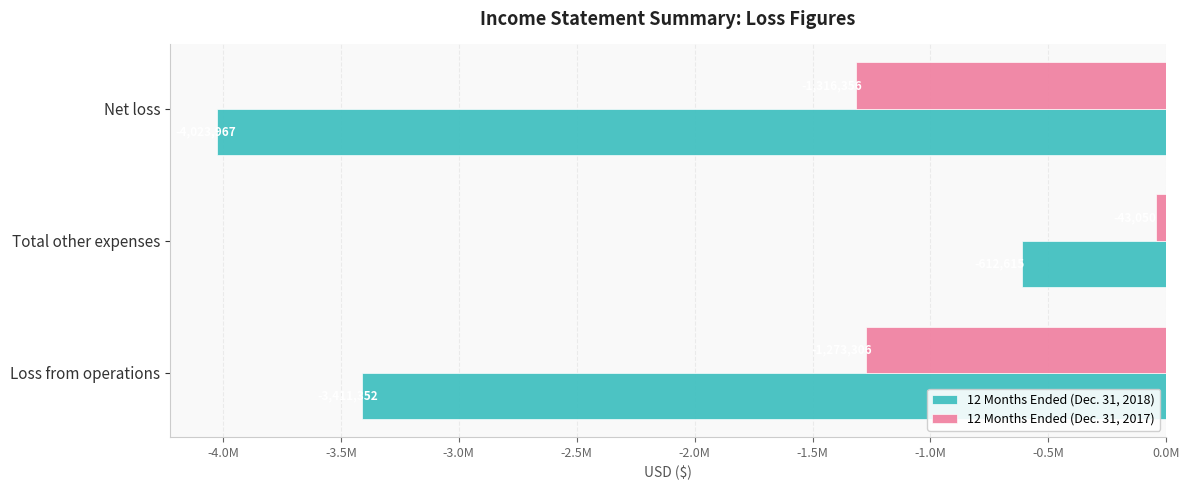

At which category is the sum across all series the highest?

Total other expenses